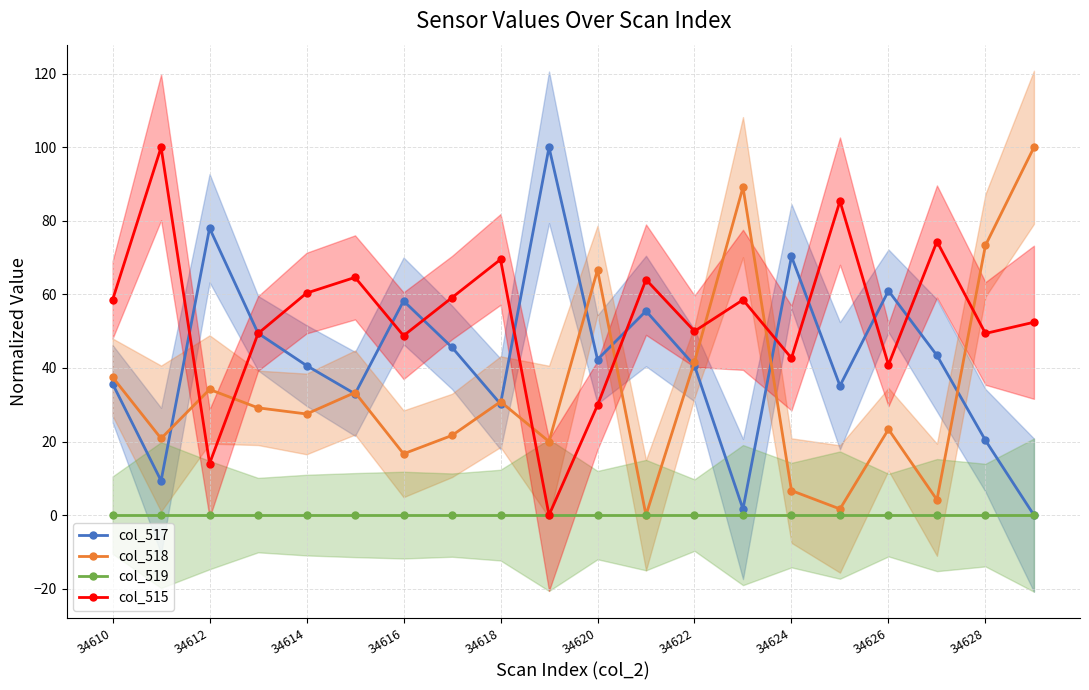

How many lines are shown in the chart?

4